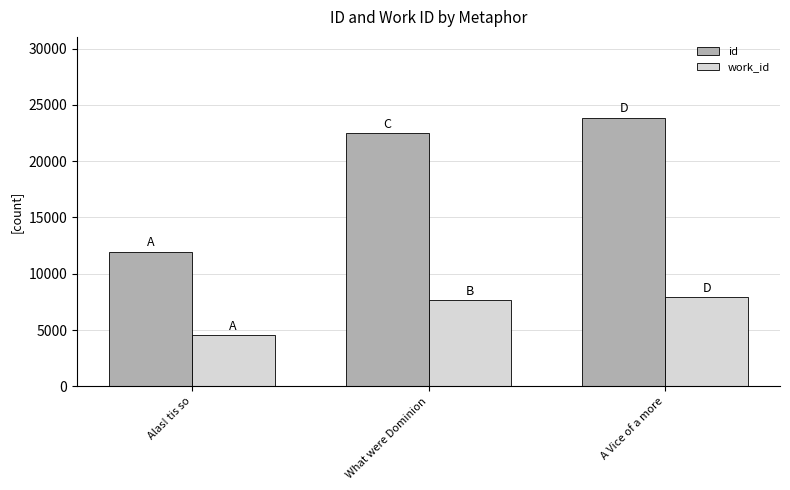

Count the number of data series in this chart.

2